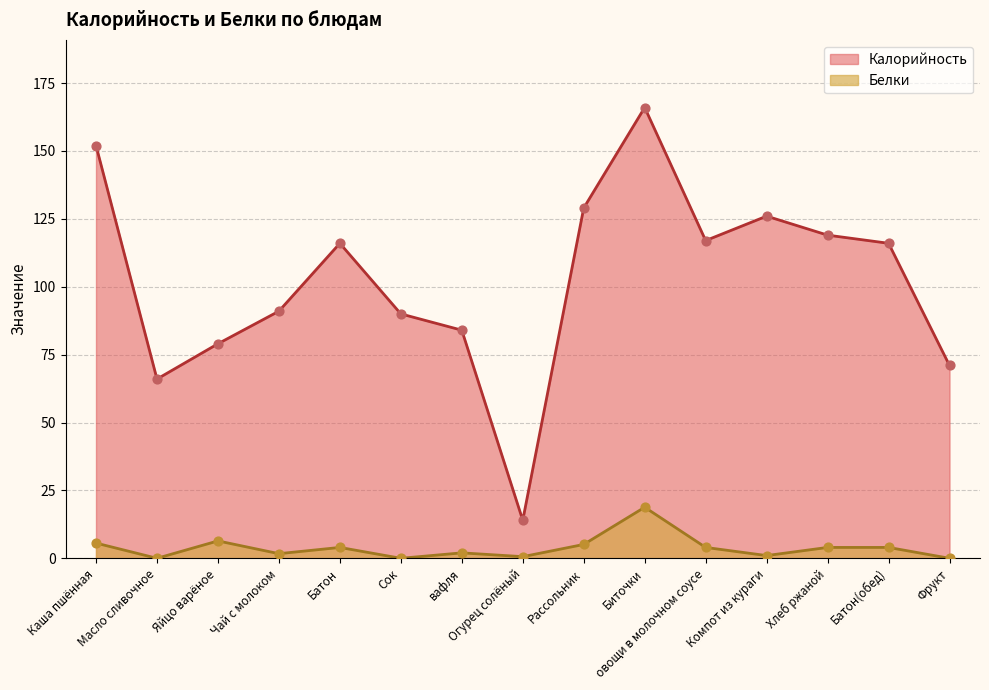

What are all the series names shown in the legend?

Калорийность, Белки